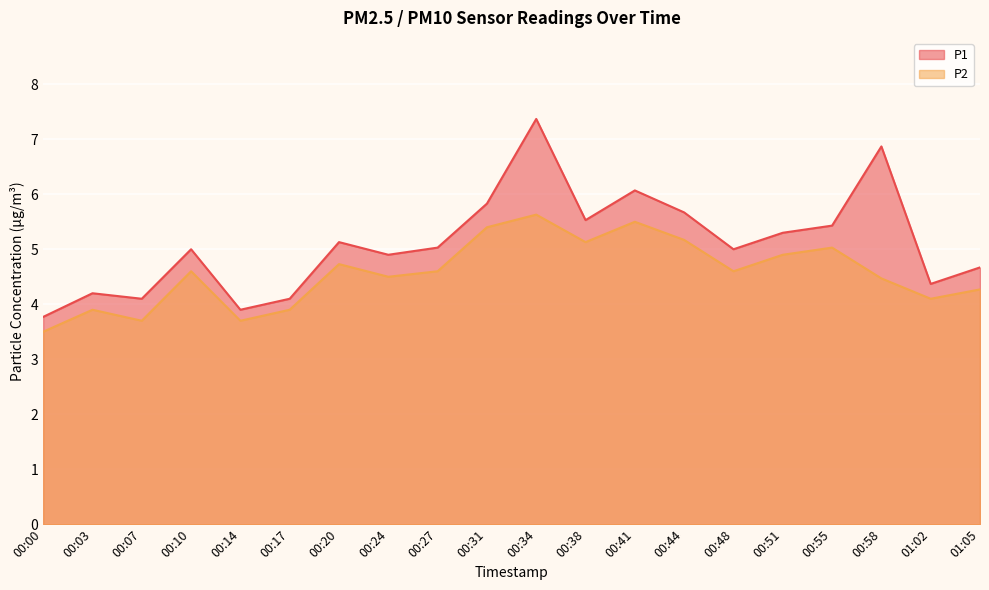

True or false: P2 and P1 intersect in this chart.

False